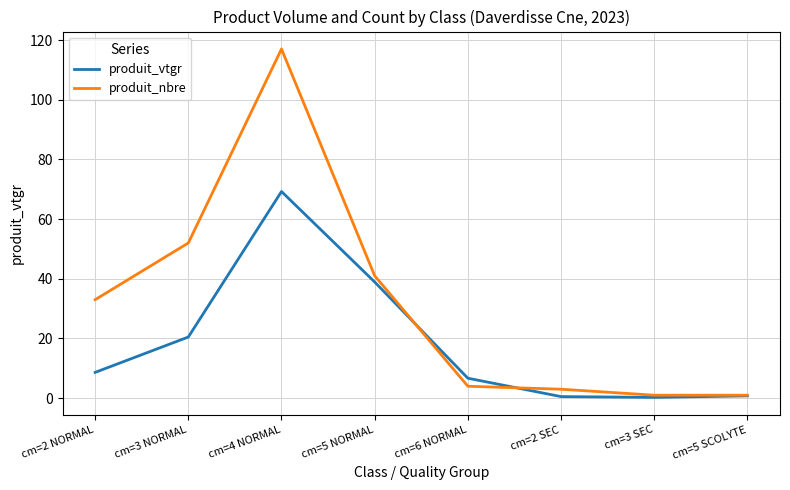

What is the sum of the produit_vtgr values at cm=3 NORMAL and cm=6 NORMAL?

27.2